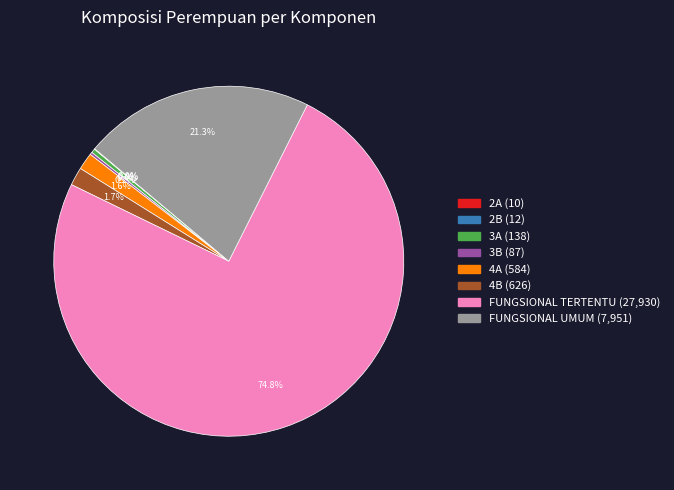

Is there a majority slice in this chart?

Yes